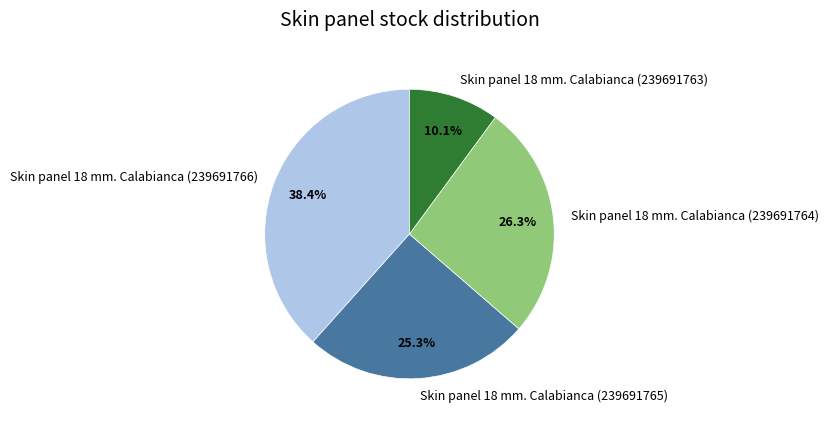

Between Skin panel 18 mm. Calabianca (239691766) and Skin panel 18 mm. Calabianca (239691763), which is larger?

Skin panel 18 mm. Calabianca (239691766)